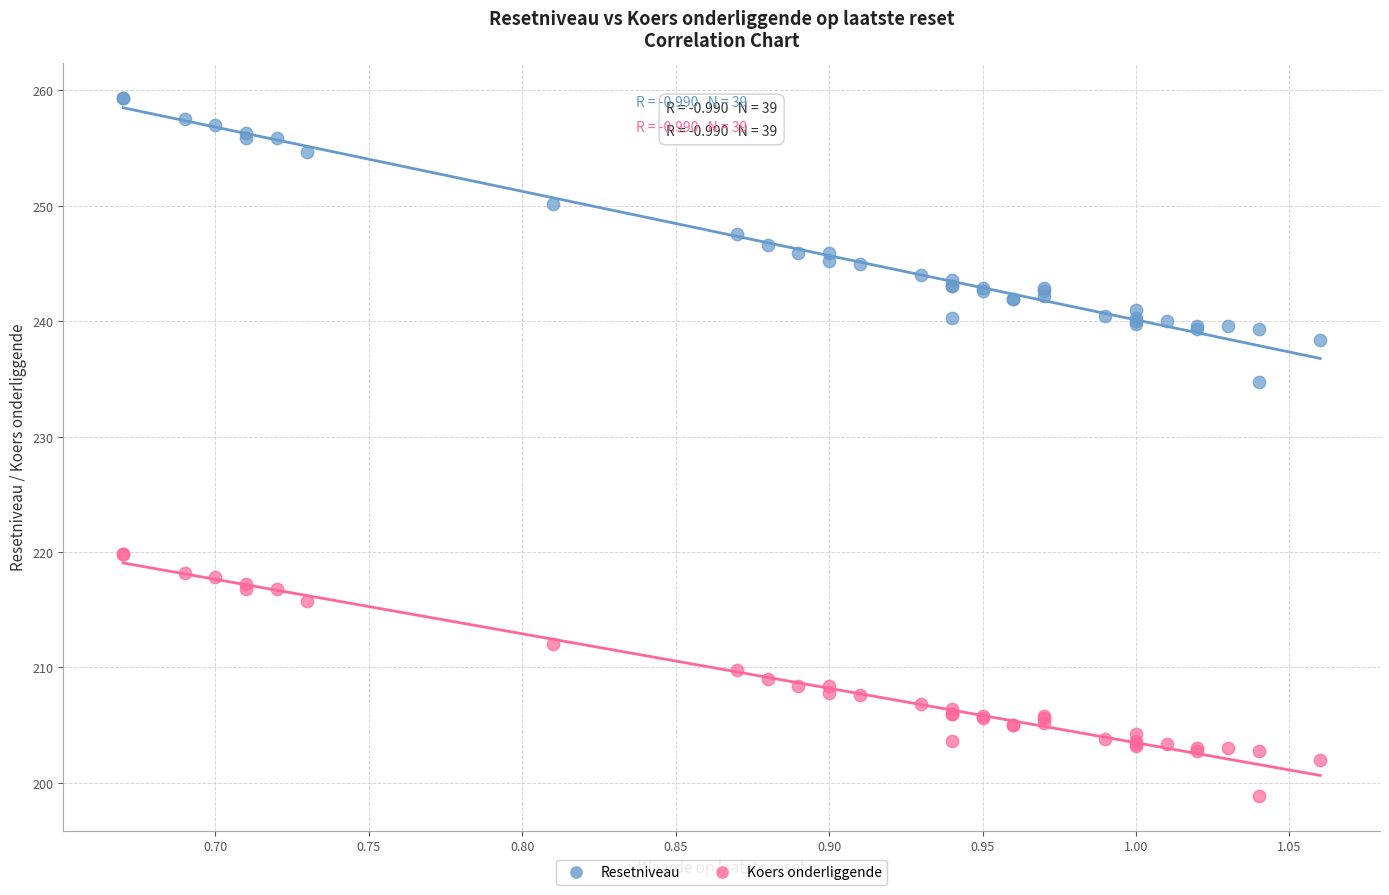

Across all series, what Y value is closest to 229?

234.7